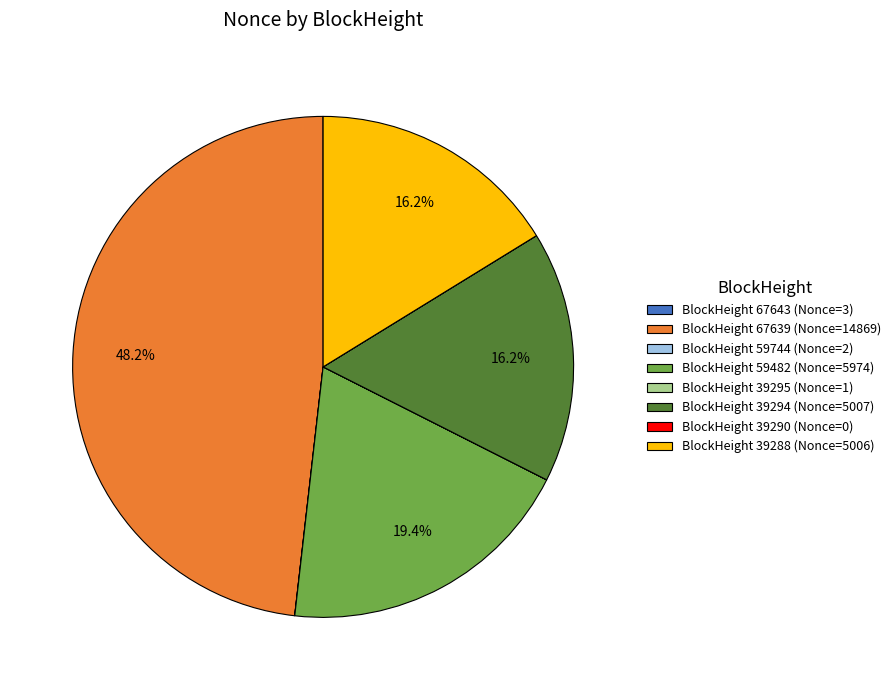

Is there a majority slice in this chart?

No